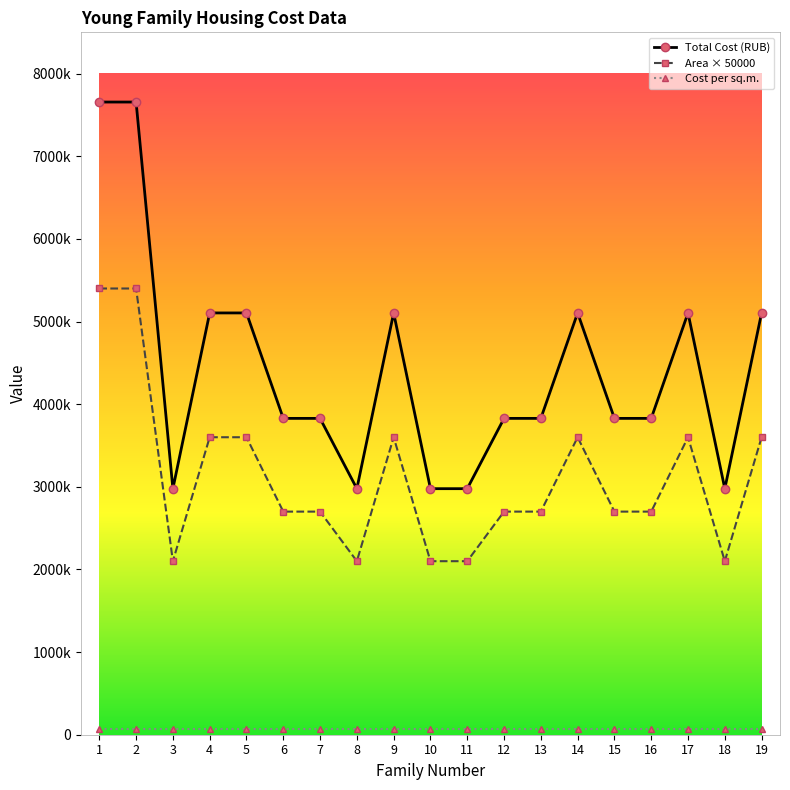

Is this an area chart (filled region under the line)?

No